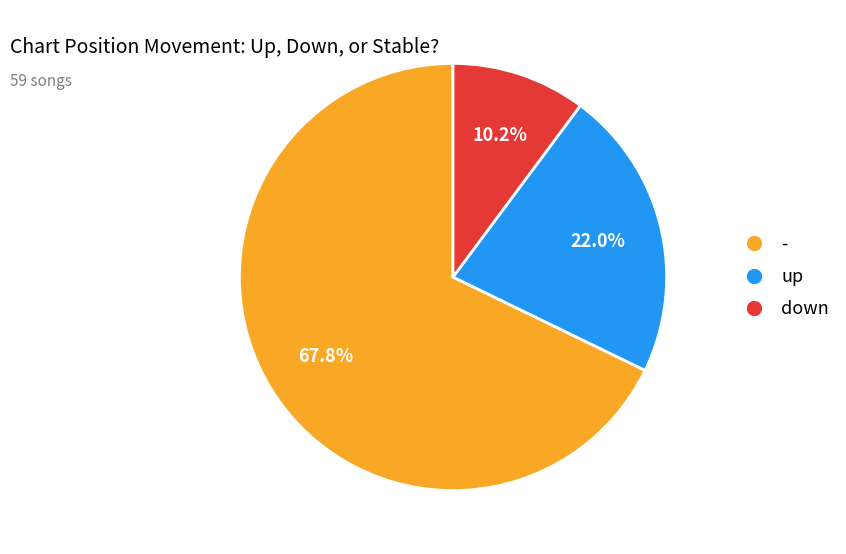

Does any single category account for the majority?

Yes